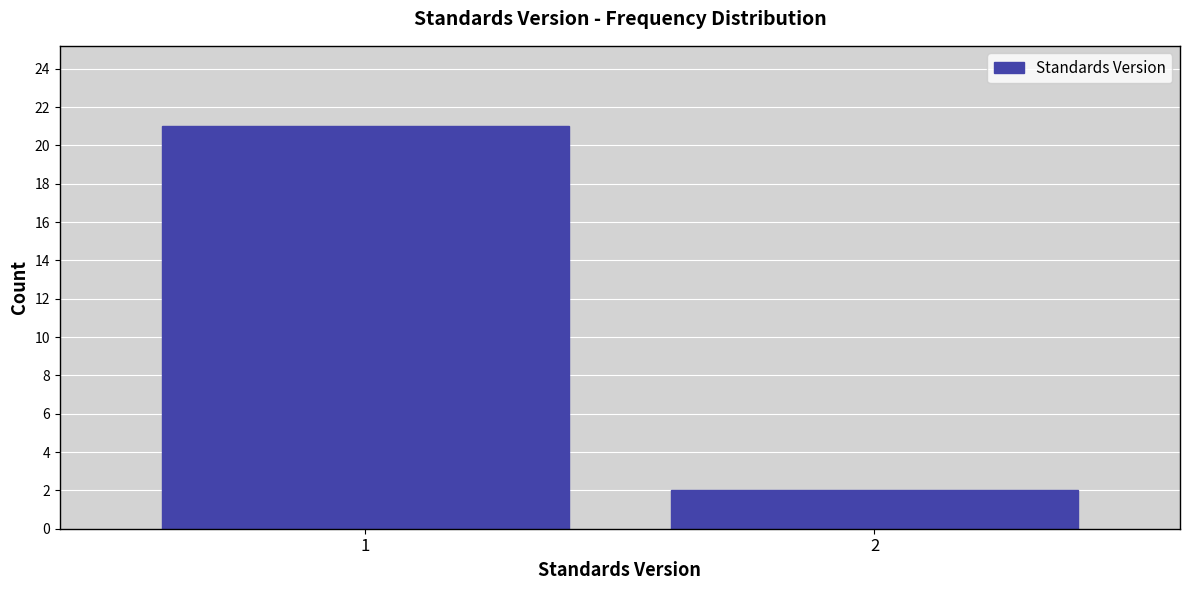

Reading right to left, transcribe all the data shown in this chart.

2	21